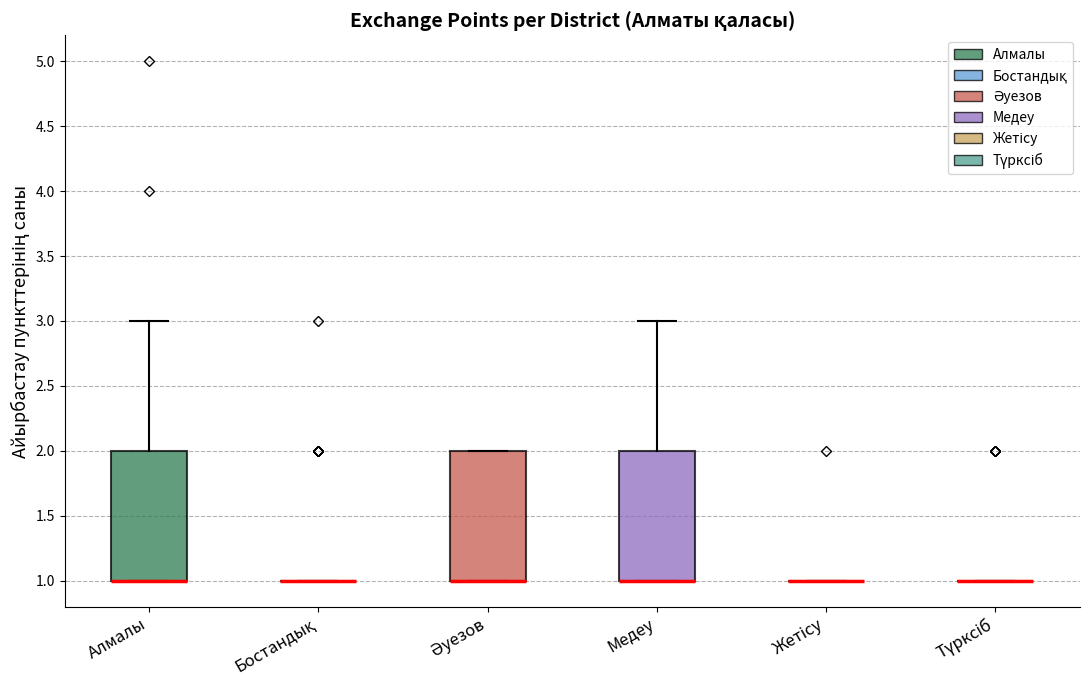

Reading left to right, read every box against the y-axis: the position of its median line, the range the box covers, and the ends of its whiskers. The values are not printed on the chart, so give them approximately, as read against the axis.

Алмалы: median 1 (drawn on the box's lower edge), box 1 to 2, whiskers 1 to 3
Бостандық: box collapsed to a line at 1, whiskers 1 to 1
Әуезов: median 1 (drawn on the box's lower edge), box 1 to 2, whiskers 1 to 2
Медеу: median 1 (drawn on the box's lower edge), box 1 to 2, whiskers 1 to 3
Жетісу: box collapsed to a line at 1, whiskers 1 to 1
Түрксіб: box collapsed to a line at 1, whiskers 1 to 1